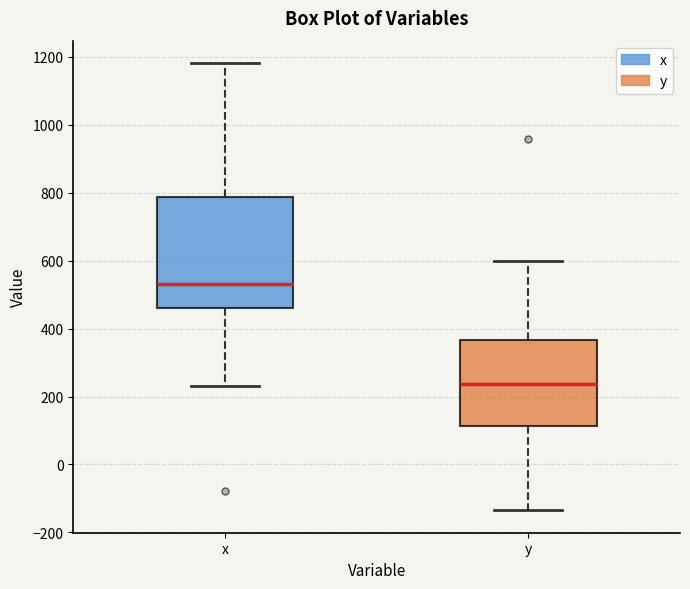

Where does the median line of the box for y sit on the y-axis? The values are not printed on the chart, so give them approximately, as read against the axis.

240